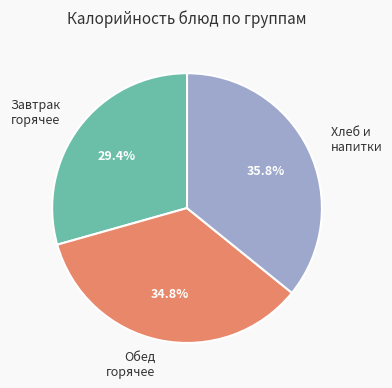

What percentage is NOT represented by Завтрак горячее?

70.6%